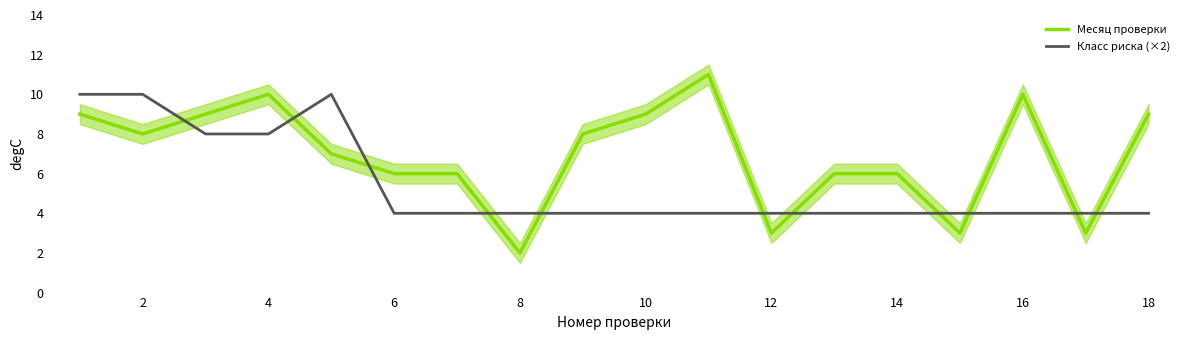

True or false: Класс риска (×2) and Месяц проверки intersect in this chart.

True